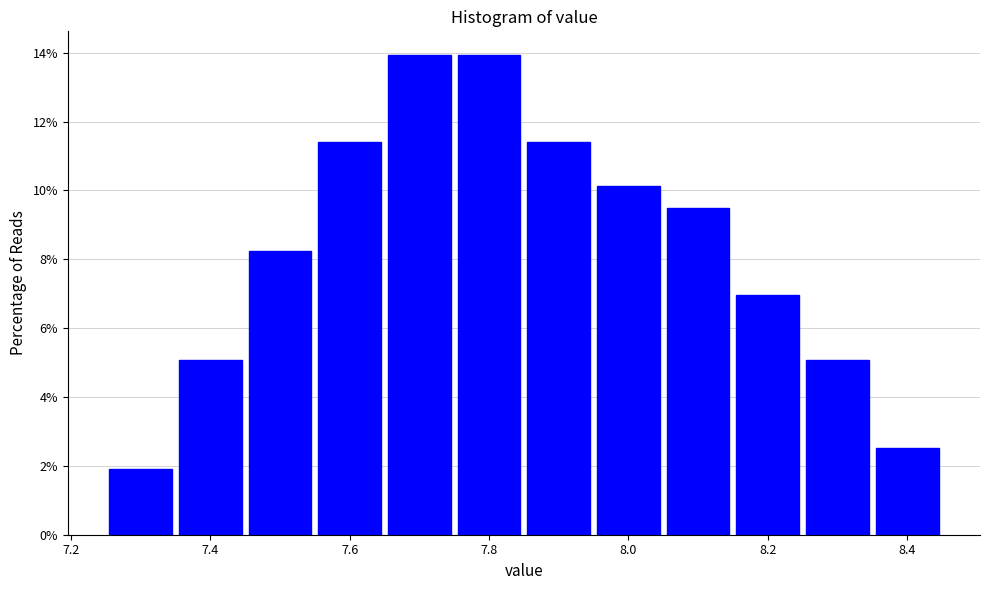

How tall is the bar that spans 8.05 to 8.15 on the x-axis? Neither the bar edges nor the heights are printed on the chart, so give them approximately, as read against the axes.

9.4